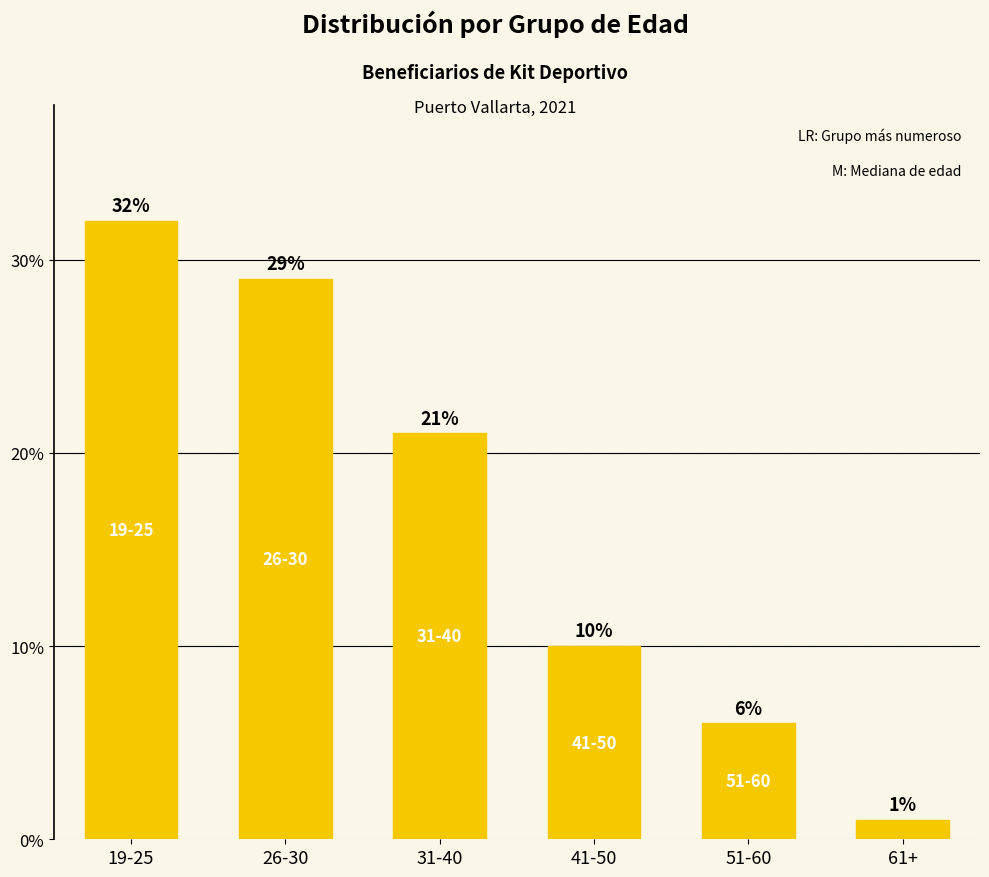

What is the difference between the maximum and minimum values?

31